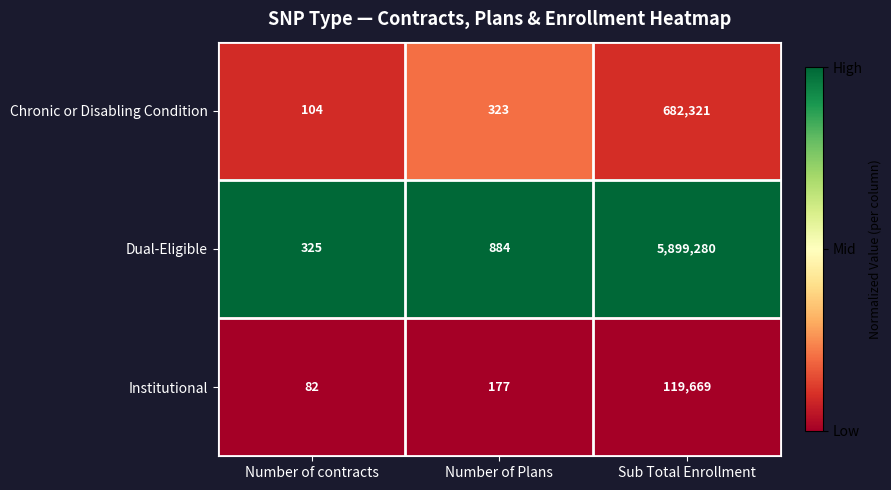

Where is Institutional nearest to the value 59875?

Number of Plans